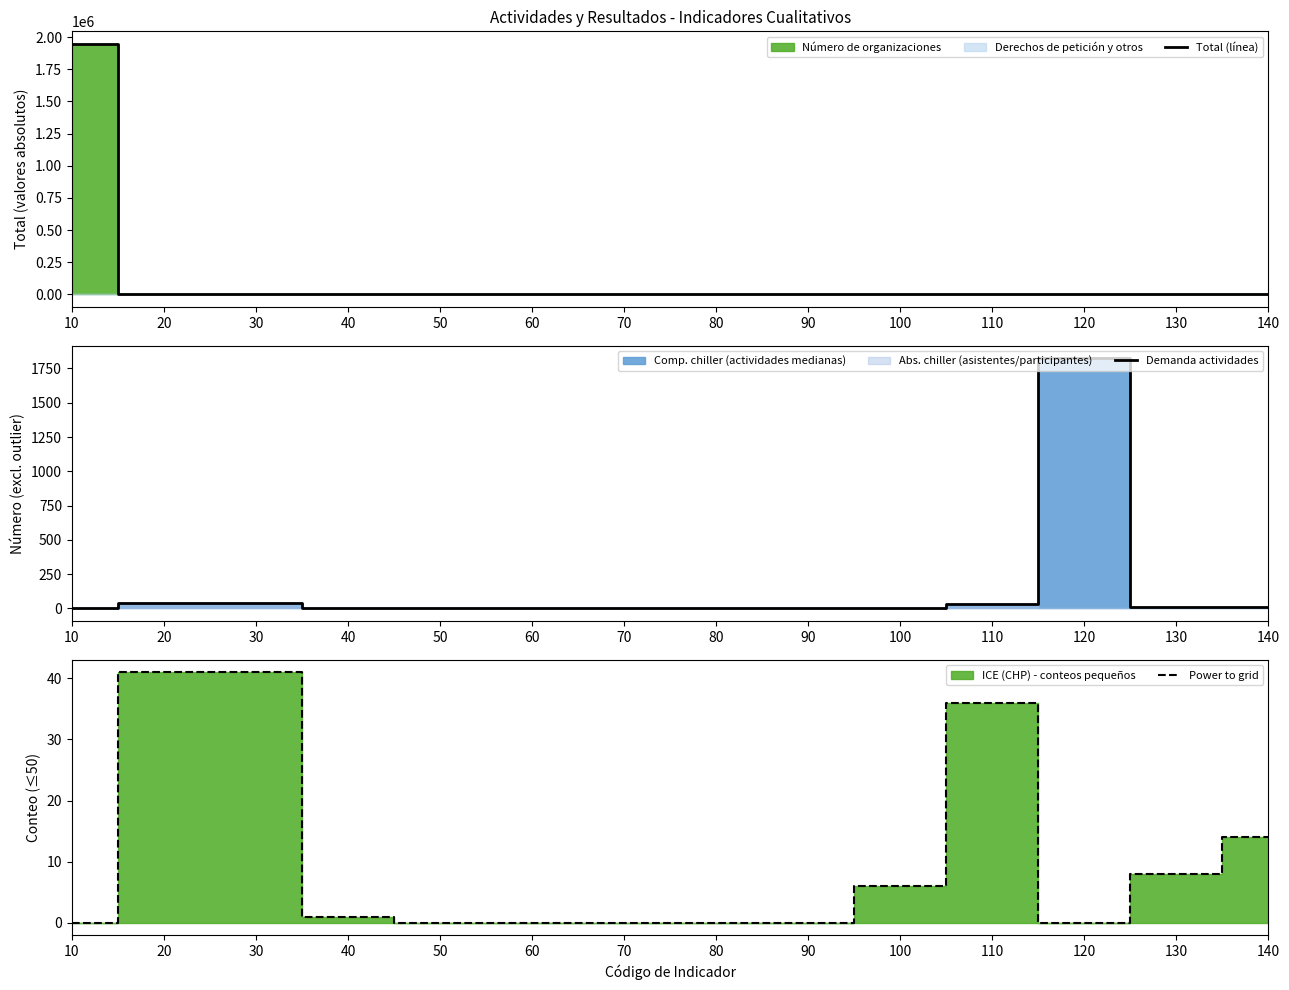

Which series has the largest total across all categories?

Total (línea)